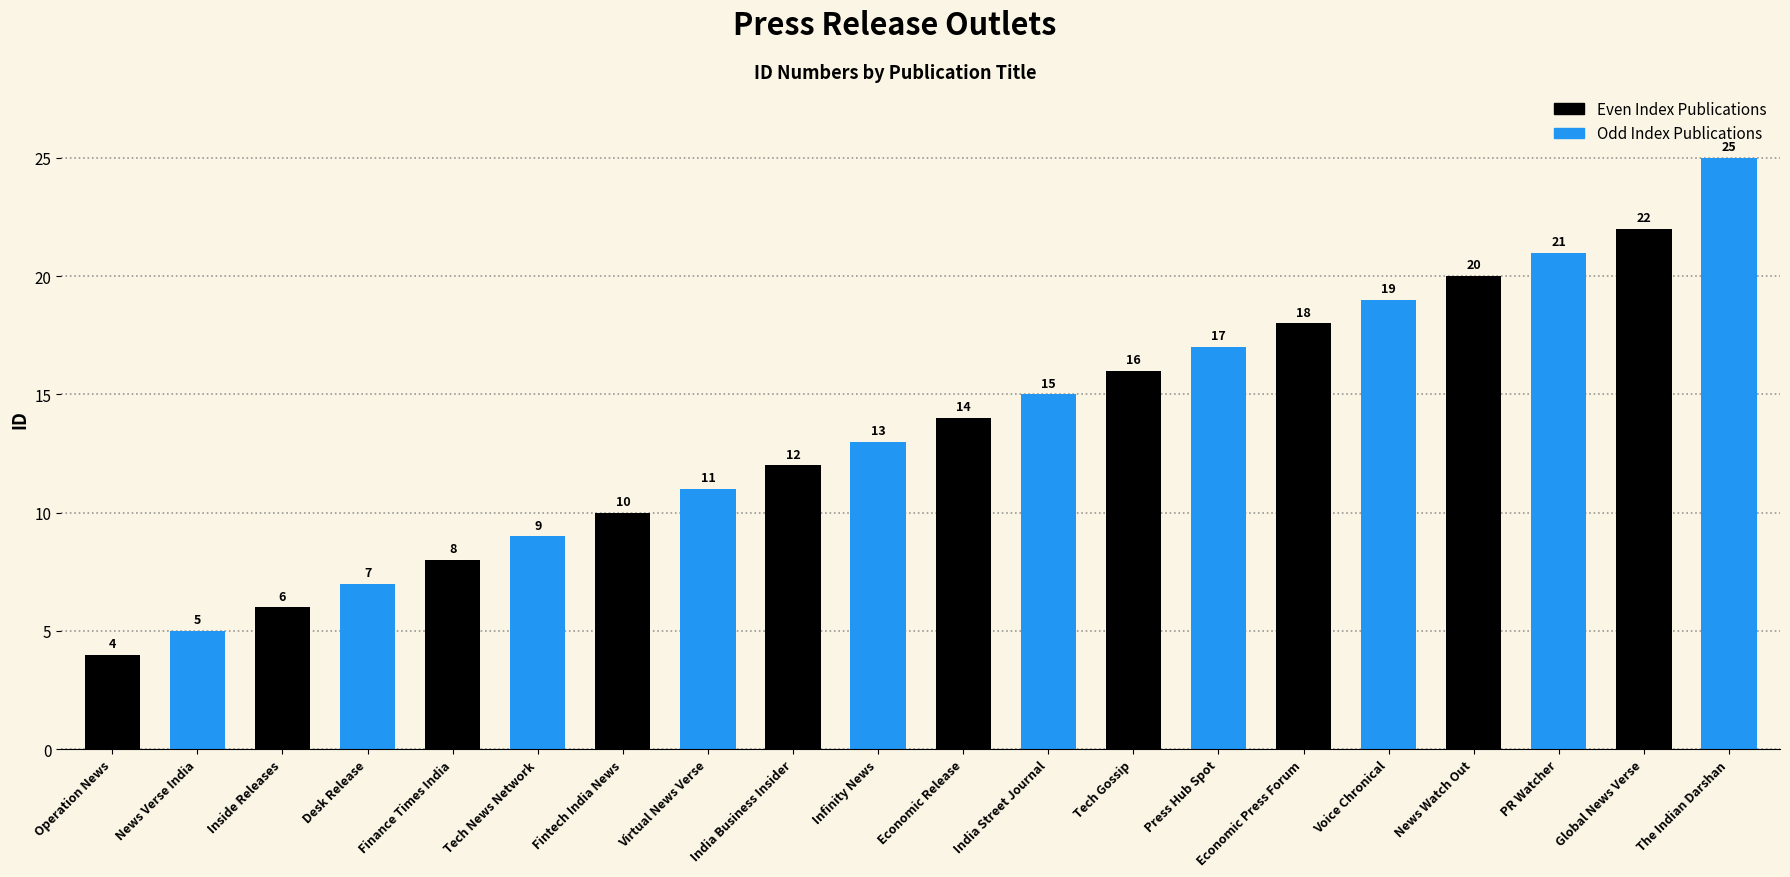

What is the total value across all series at Operation News?

9